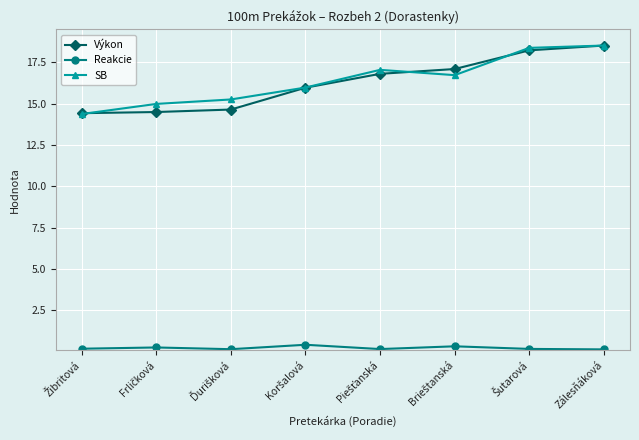

What is the greatest value displayed?

18.5